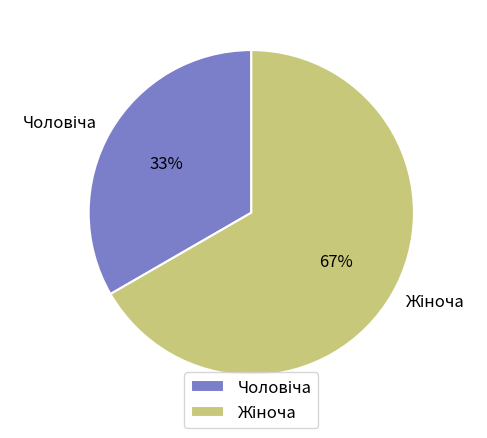

Is there a majority slice in this chart?

Yes